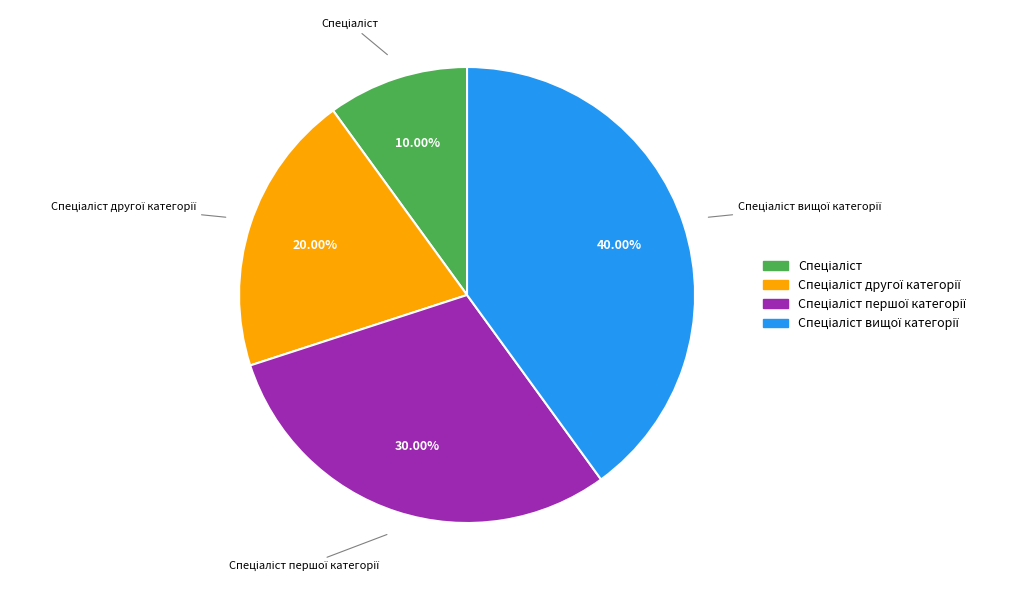

Is there a majority slice in this chart?

No